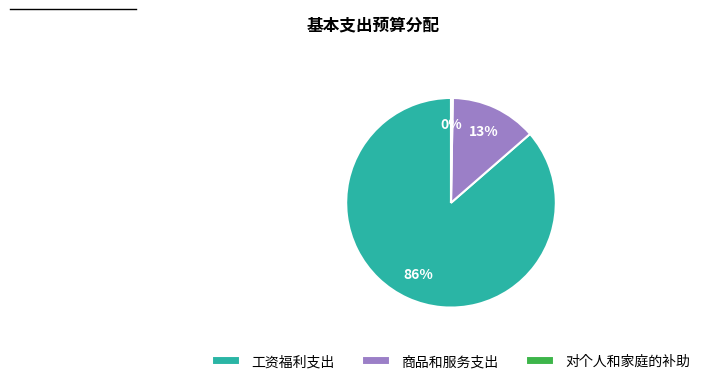

What is the largest slice in the pie chart?

工资福利支出